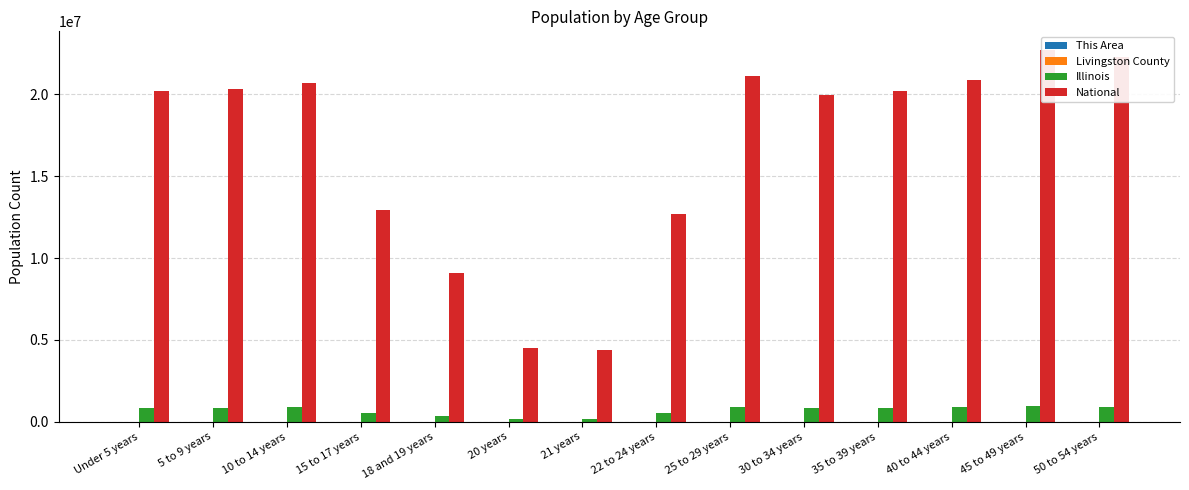

Between 18 and 19 years and 30 to 34 years, which is larger?

30 to 34 years